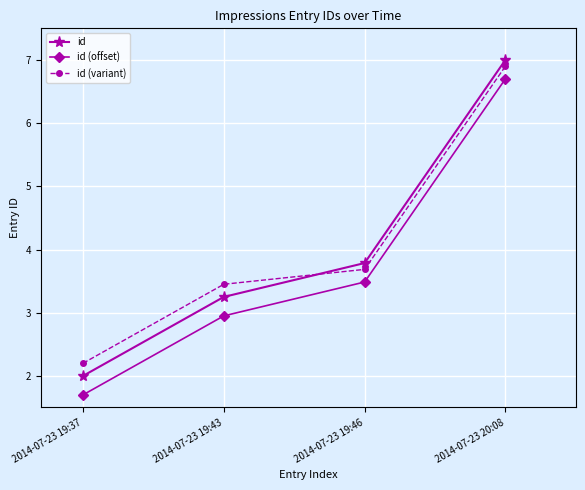

True or false: id (variant) and id (offset) intersect in this chart.

False